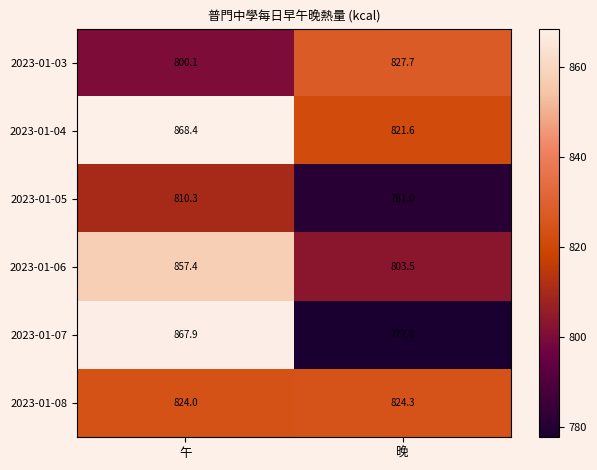

The value of 2023-01-04 at 晚 is 821.6. True or false?

True